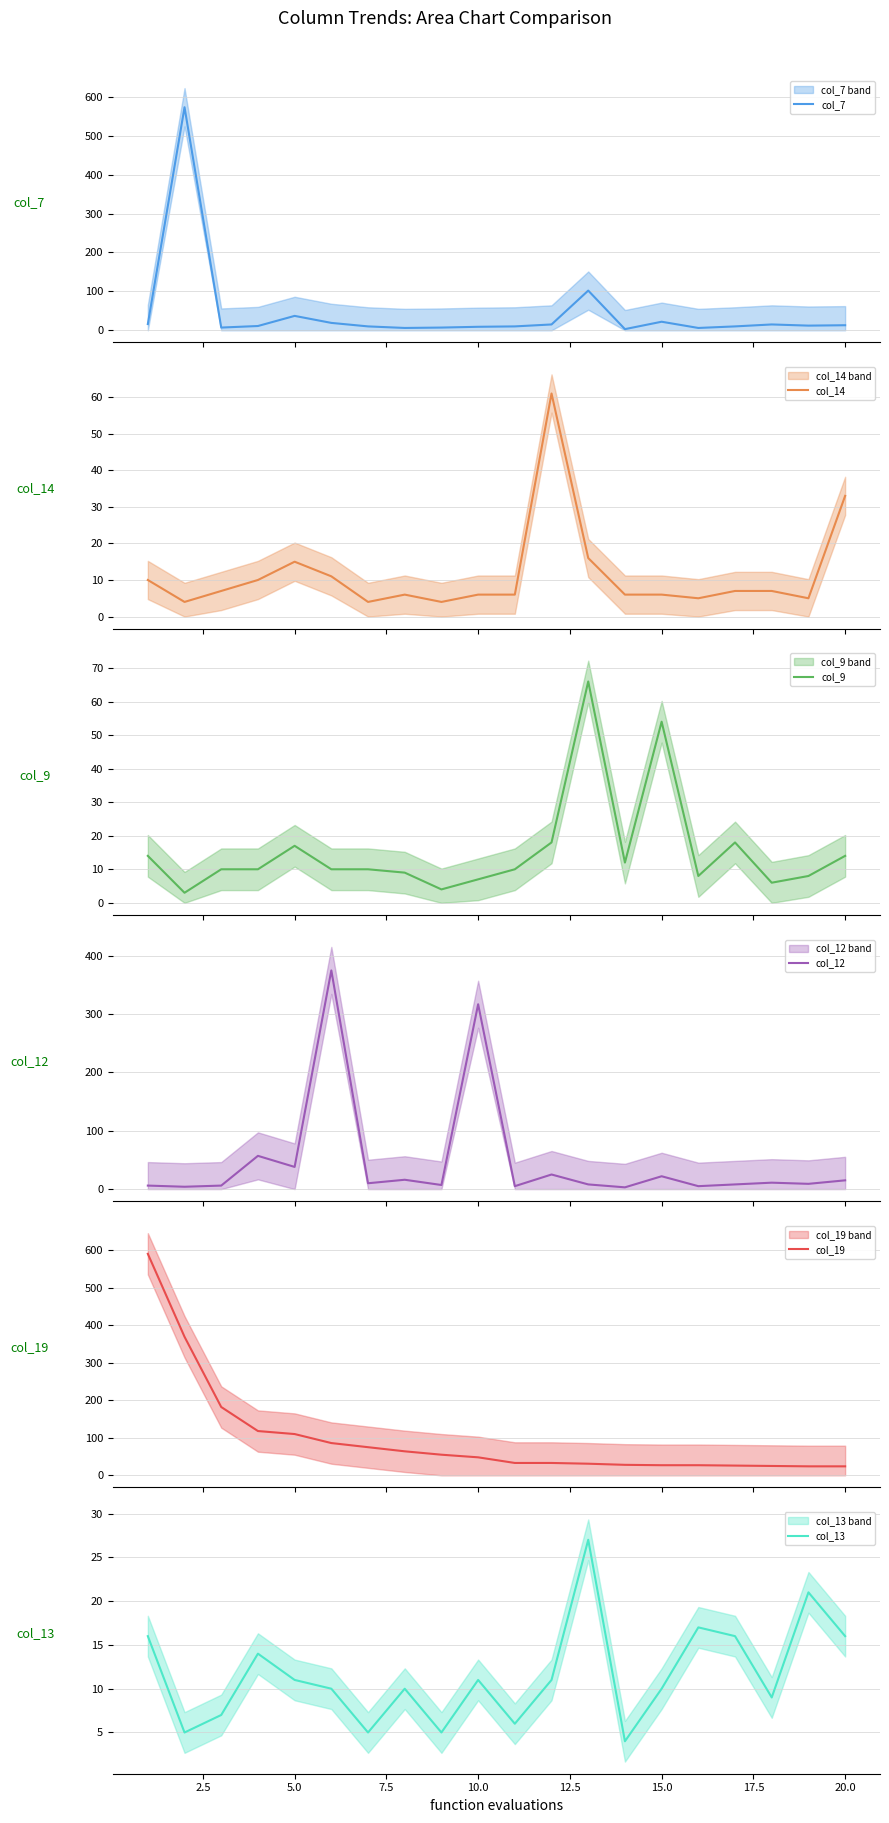

True or false: col_13 has a value of 6 at 15.0.

False